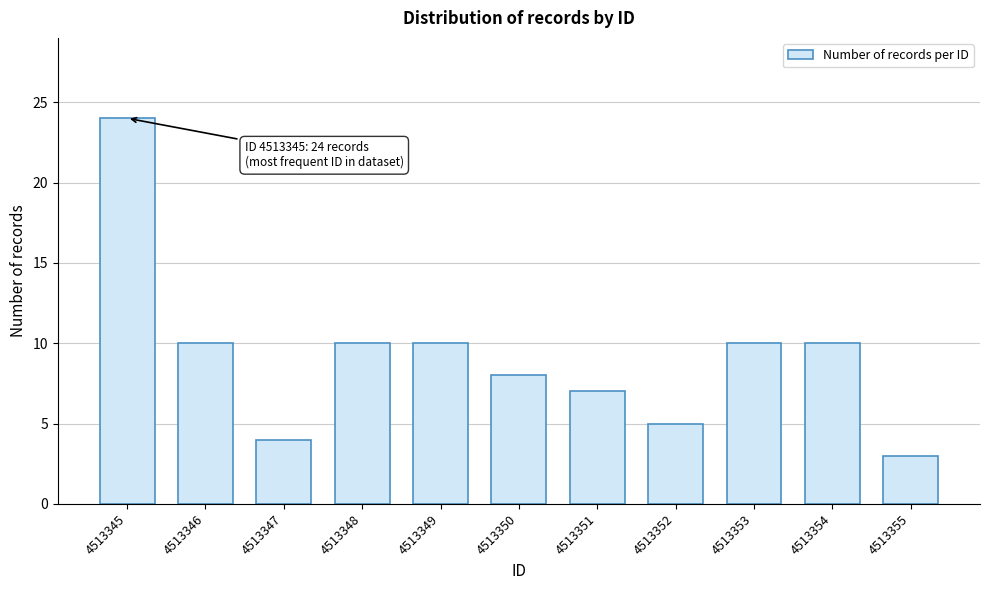

Reading right to left, transcribe all the data shown in this chart.

3	10	10	5	7	8	10	10	4	10	24